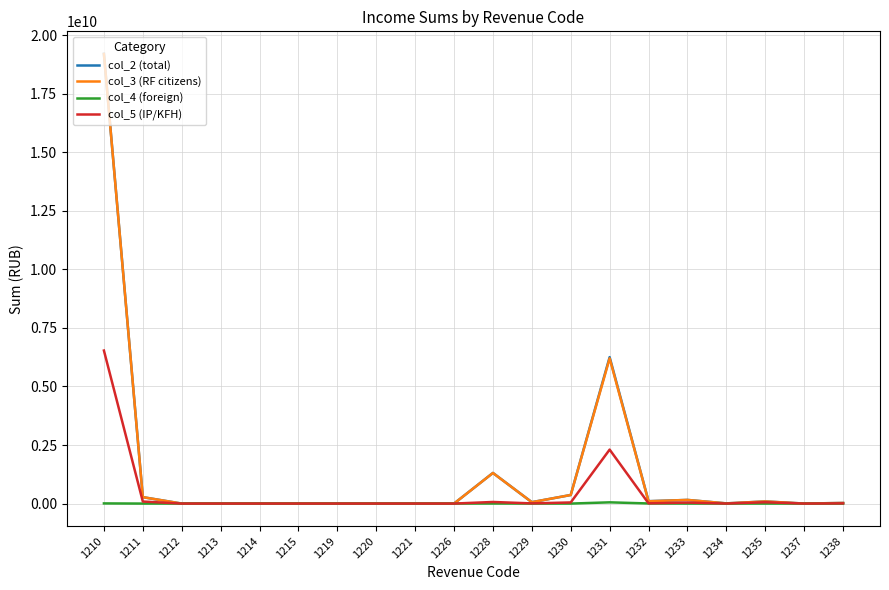

The value of col_5 (IP/KFH) at 1231 is 2303903868. True or false?

True